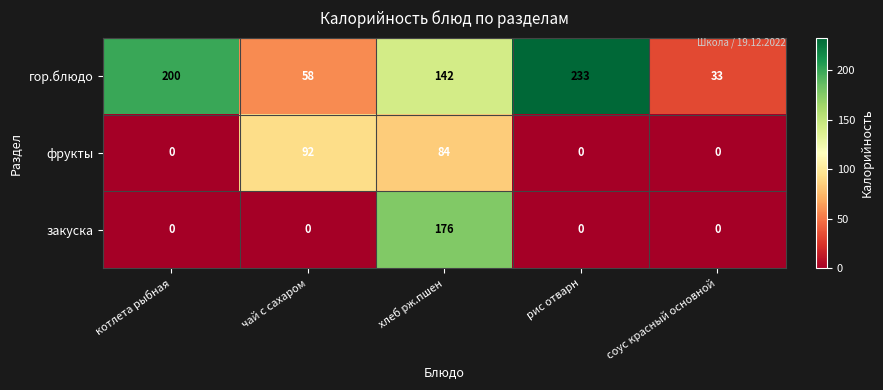

Which category has the highest value across all series?

рис отварн